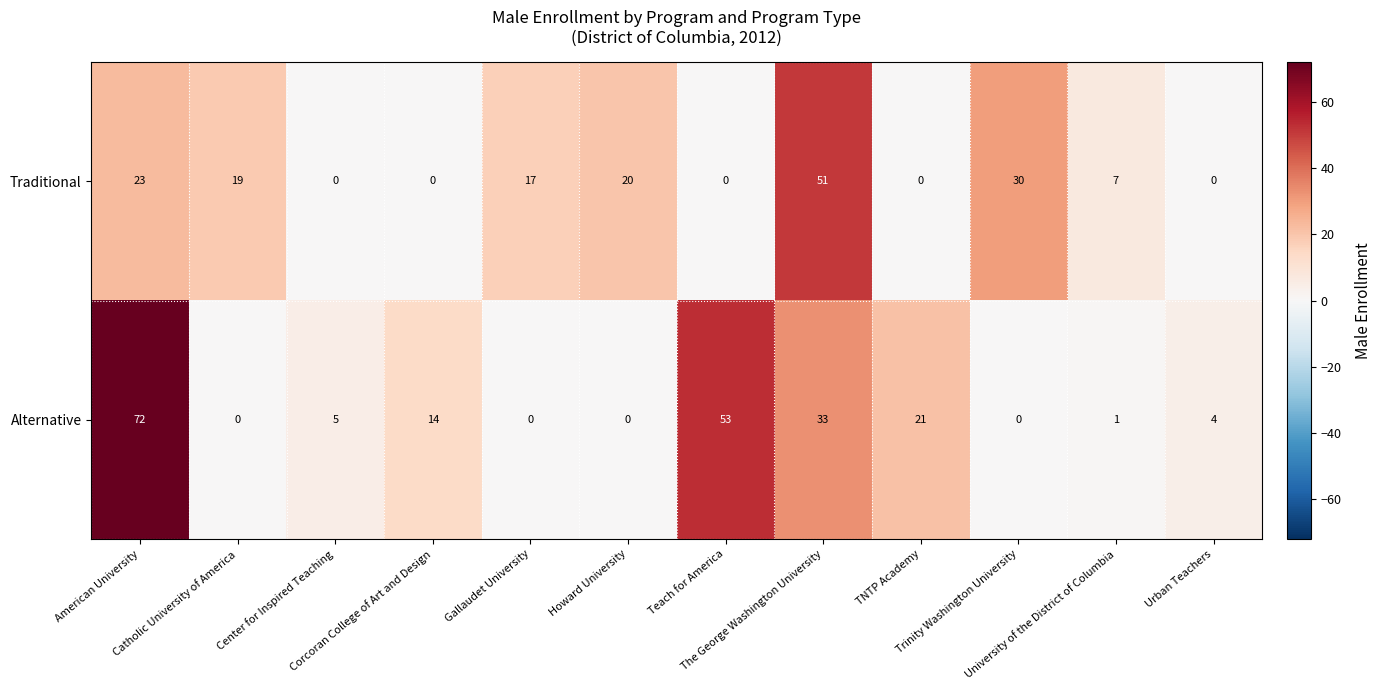

Count the number of categories in the chart.

12